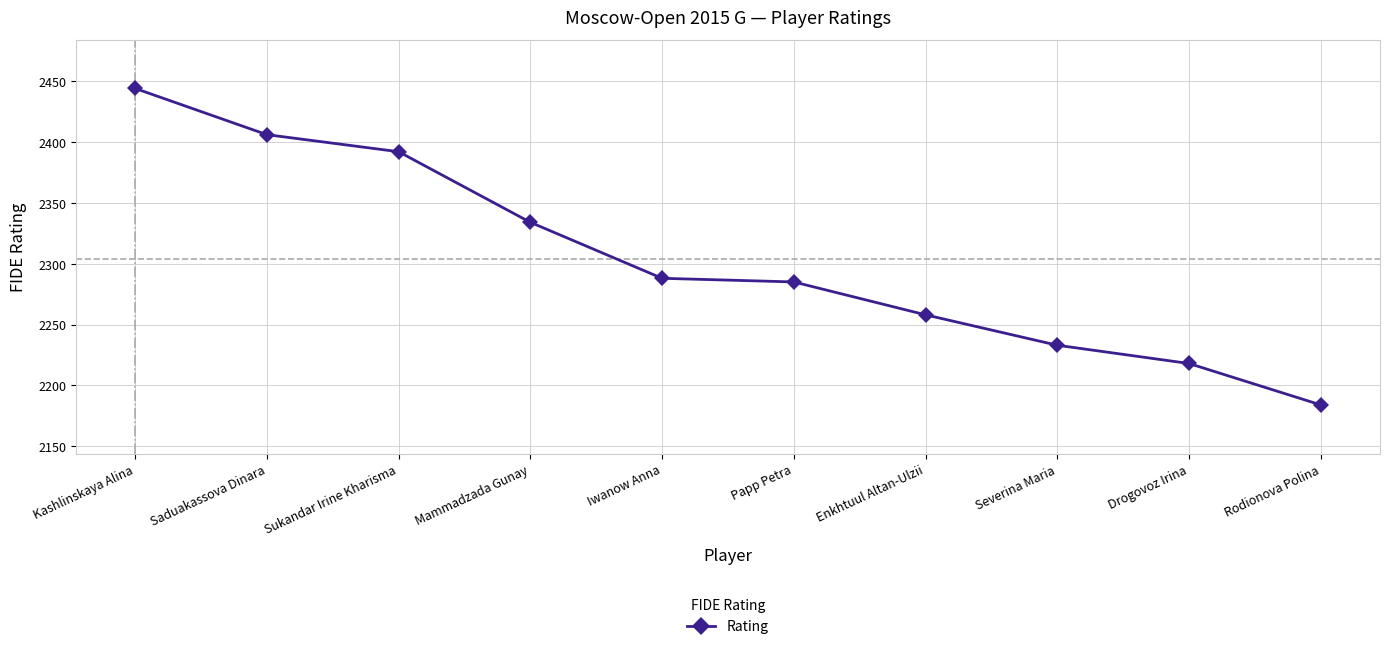

Reading left to right, what are all the values shown in this chart?

2444	2406	2392	2334	2288	2285	2258	2233	2218	2184